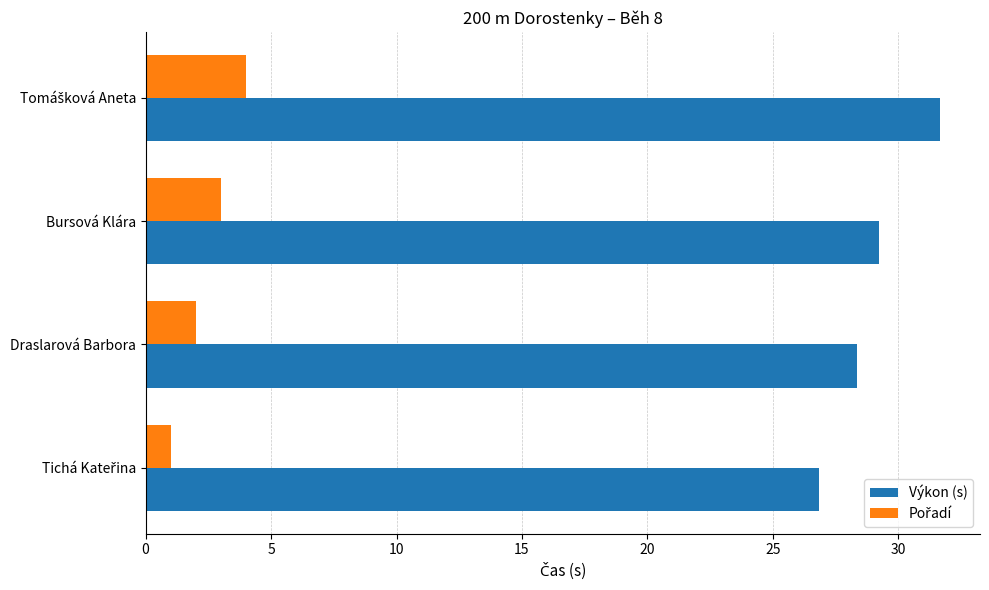

What is the total value across all series at Bursová Klára?

32.2